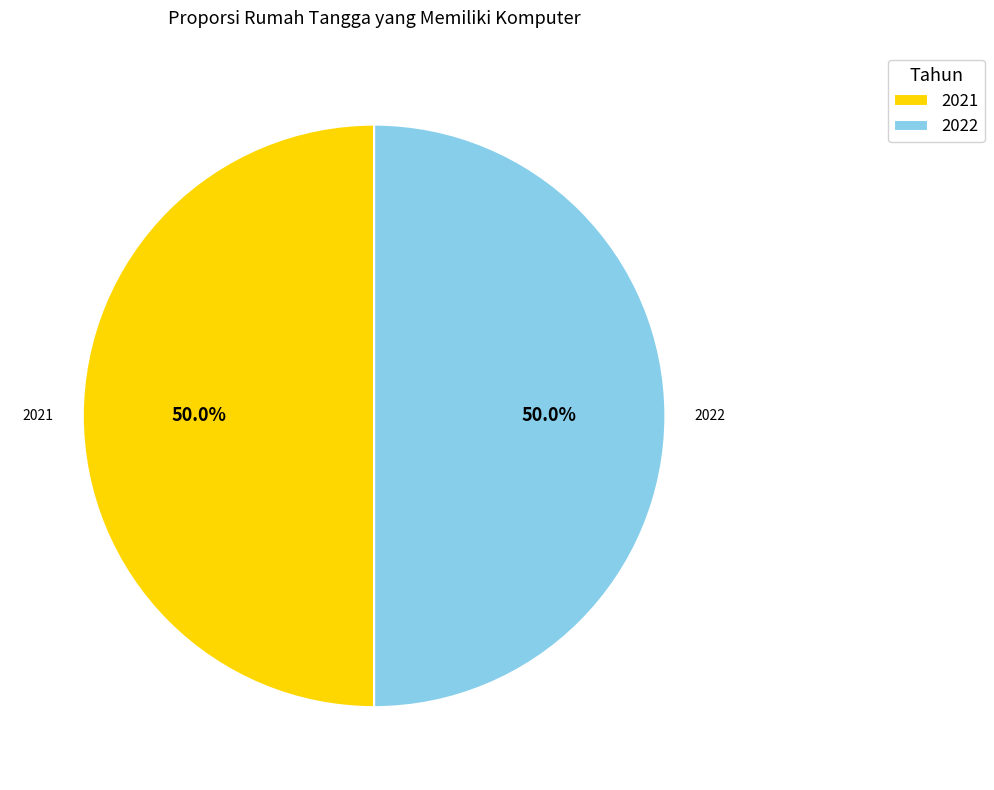

What is the total percentage of 2021 and 2022?

100.0%